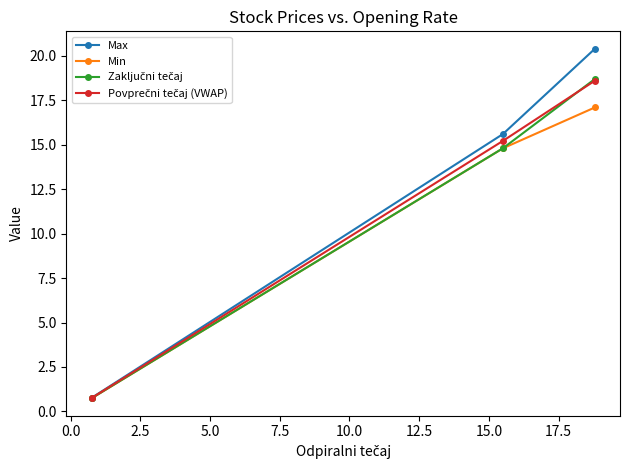

Which series has the largest range (max minus min)?

Max